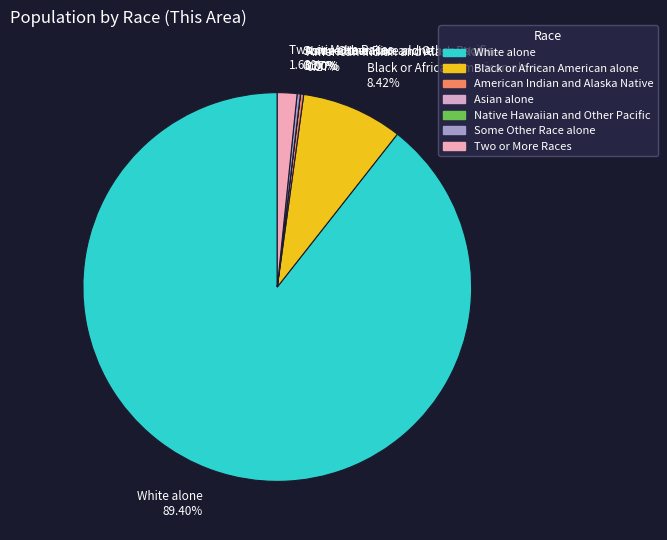

Is it true that Black or African American alone is 1% of the pie?

False